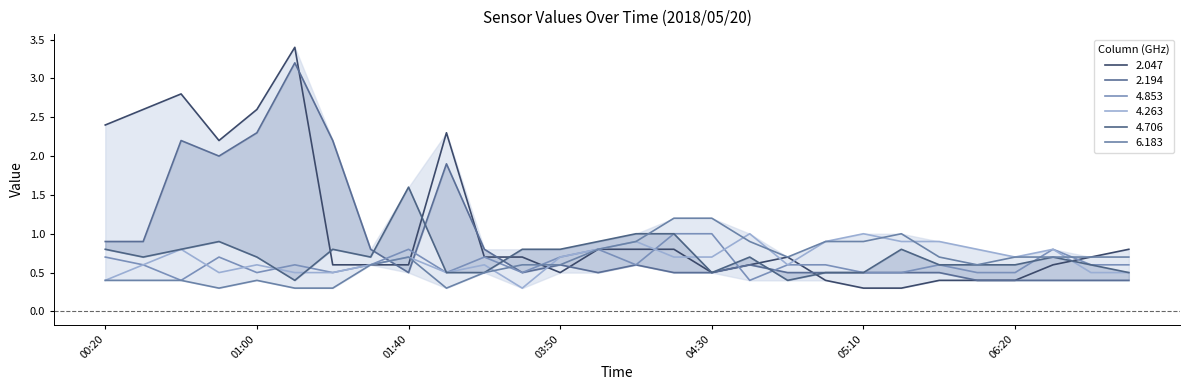

What is the smallest value displayed?

0.3